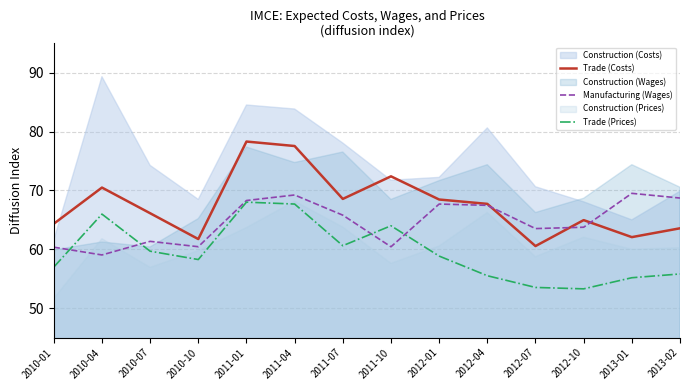

What is the label of the 8th point from the left?

2011-10